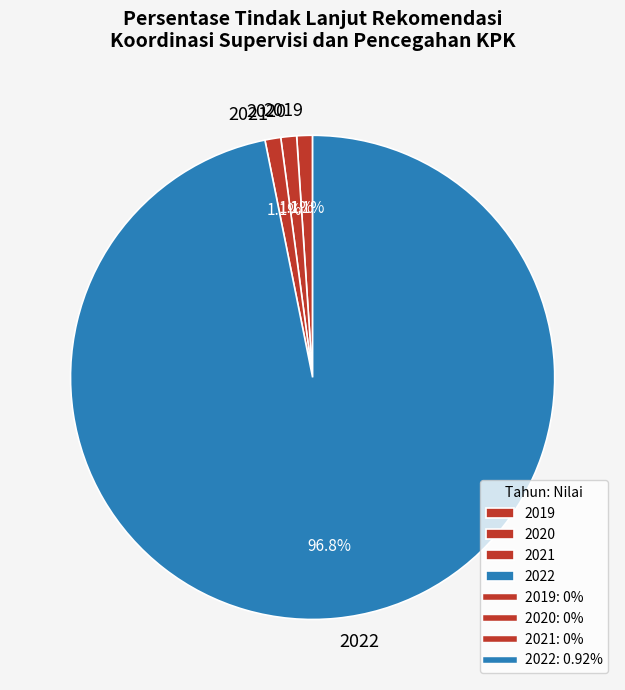

Do 2021 and 2020 together represent more than half of the pie?

No